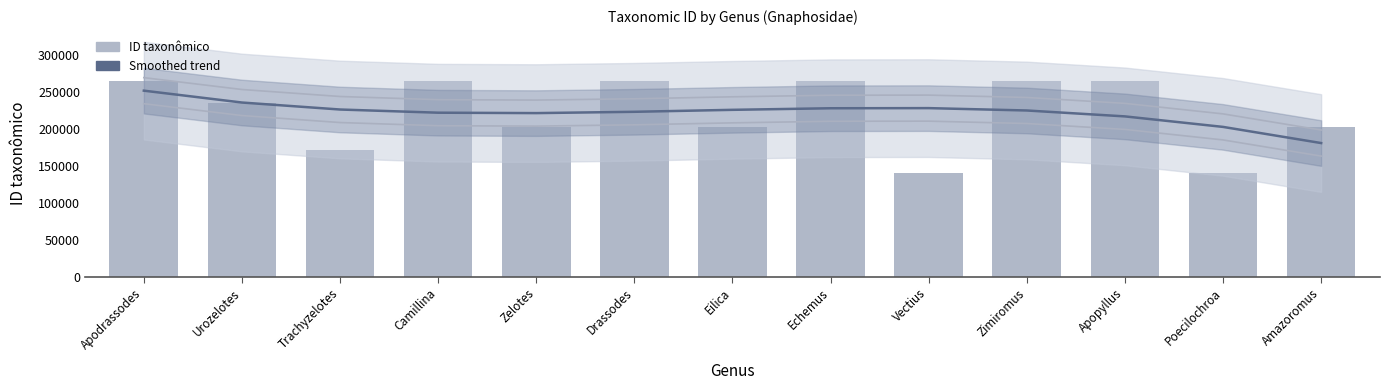

Reading left to right, what are all the values shown in this chart?

Smoothed trend: 251666.8	235616.6	226155.2	221859.2	221305.1	223069.6	225729.3	227860.8	228040.7	224845.6	216852.2	202637.0	180776.7
ID taxonômico: 265373.0	234541.0	171678.0	265340.0	202886.0	265344.0	202486.0	265354.0	140115.0	265338.0	265336.0	140124.0	202500.0